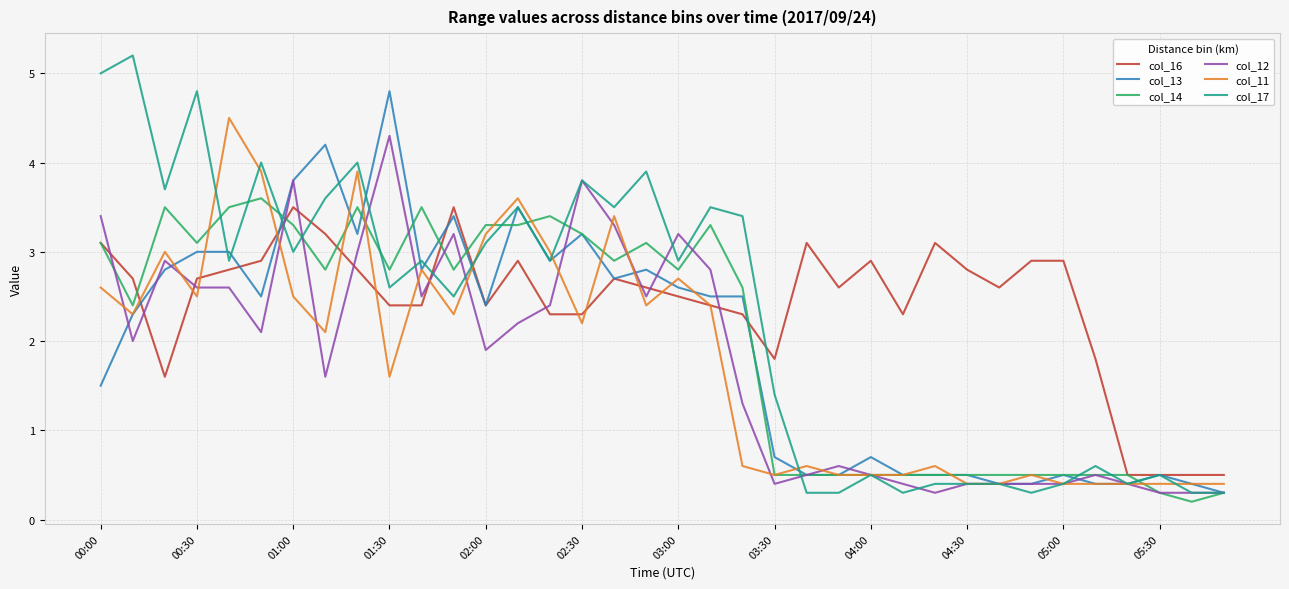

At how many categories does at least one series exceed 2?

30